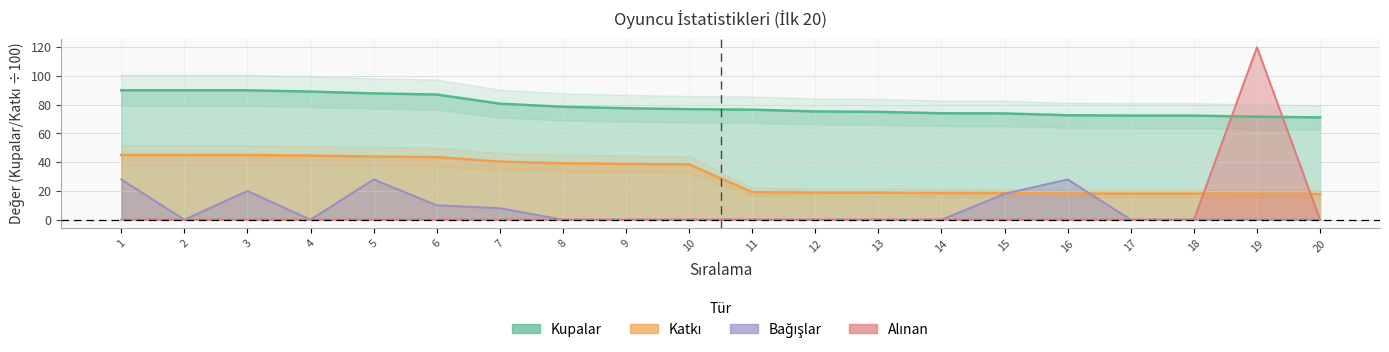

What is the total value across all series at 20?

88.9